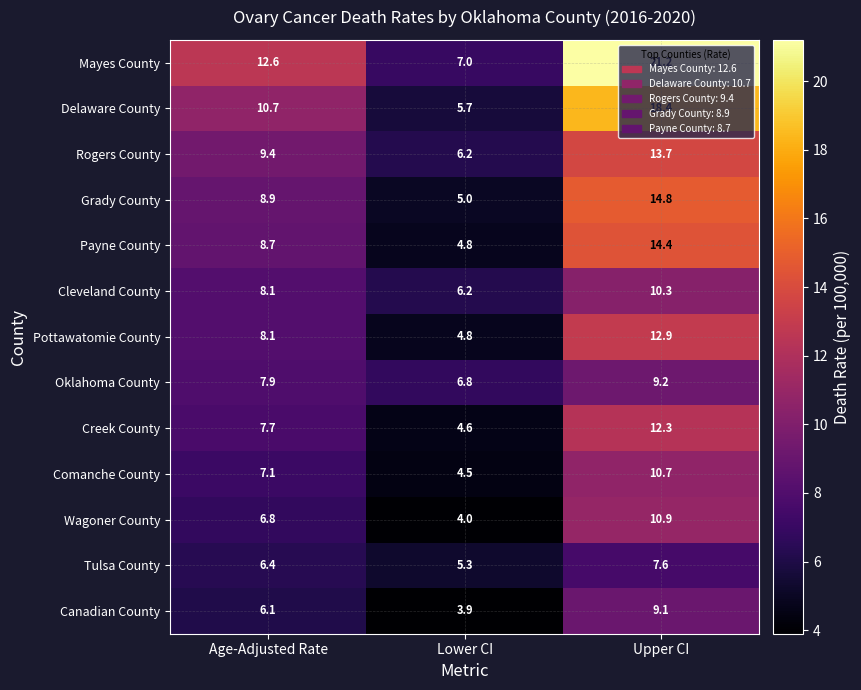

At which label does Wagoner County reach its minimum?

Lower CI